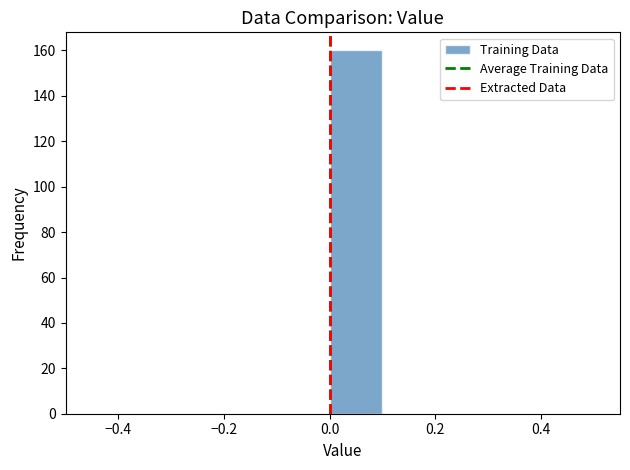

Reading left to right, transcribe this chart: for each bar, give the range it covers on the x-axis and its height. The values are not printed on the chart, so give them approximately, as read against the axis.

-0.5 to -0.4: 0
-0.4 to -0.3: 0
-0.3 to -0.2: 0
-0.2 to -0.1: 0
-0.1 to 0.0: 0
0.0 to 0.1: 160
0.1 to 0.2: 0
0.2 to 0.3: 0
0.3 to 0.4: 0
0.4 to 0.5: 0